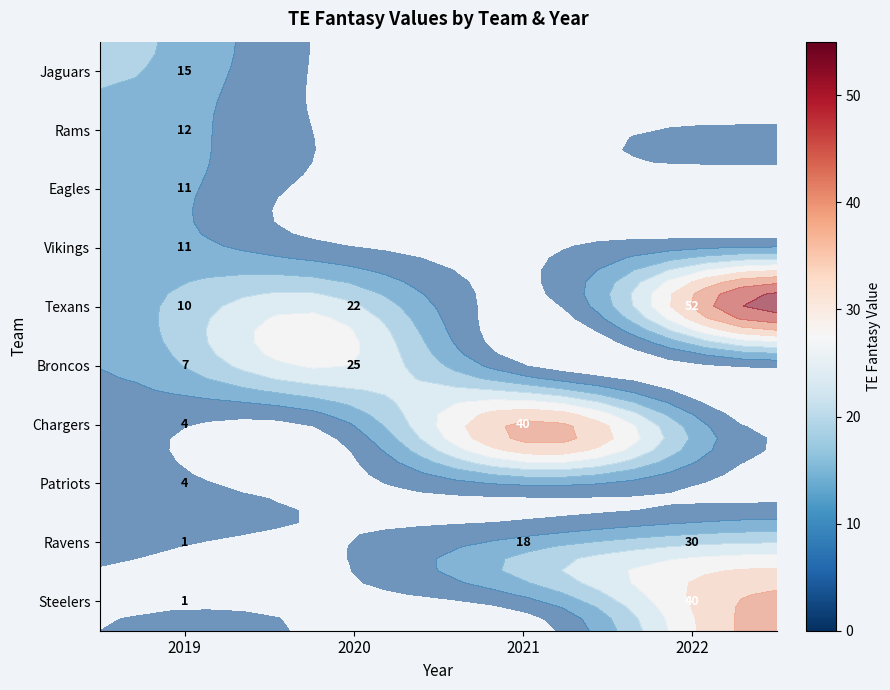

What is the maximum value shown in the chart?

52.0